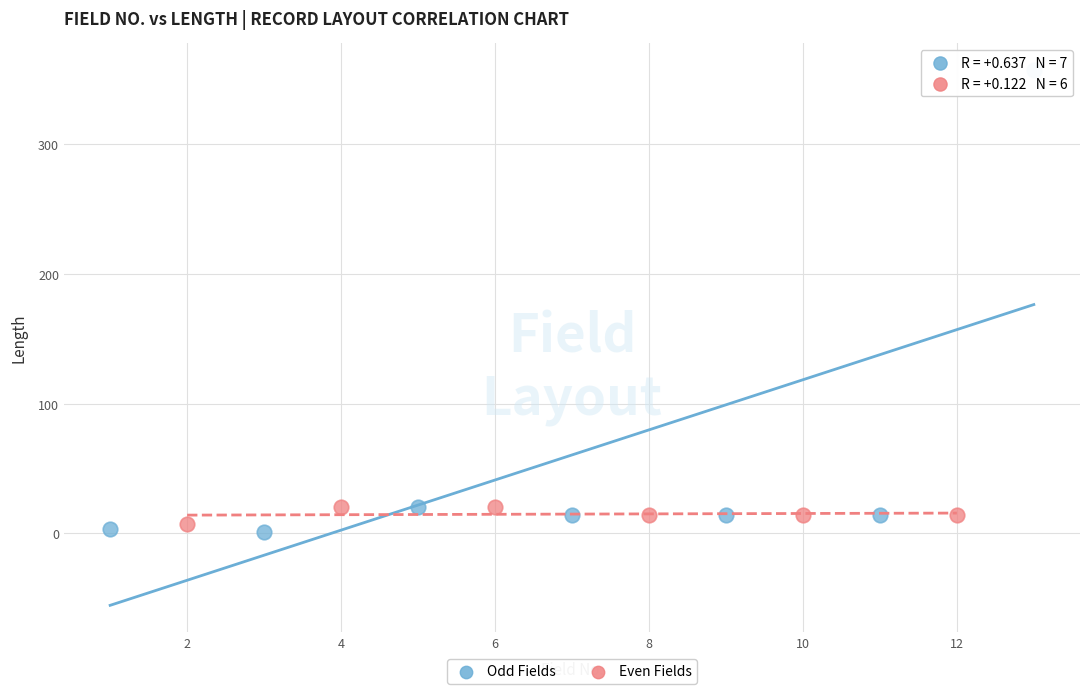

Which series contains the highest Y value?

Odd Fields